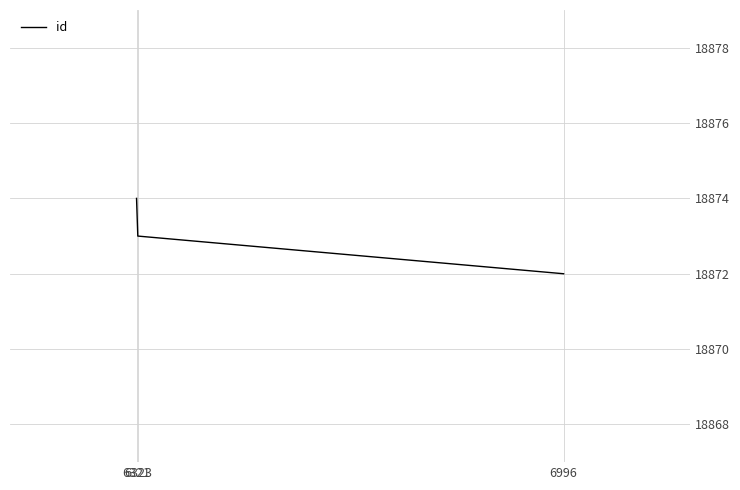

What is the average value?

18873